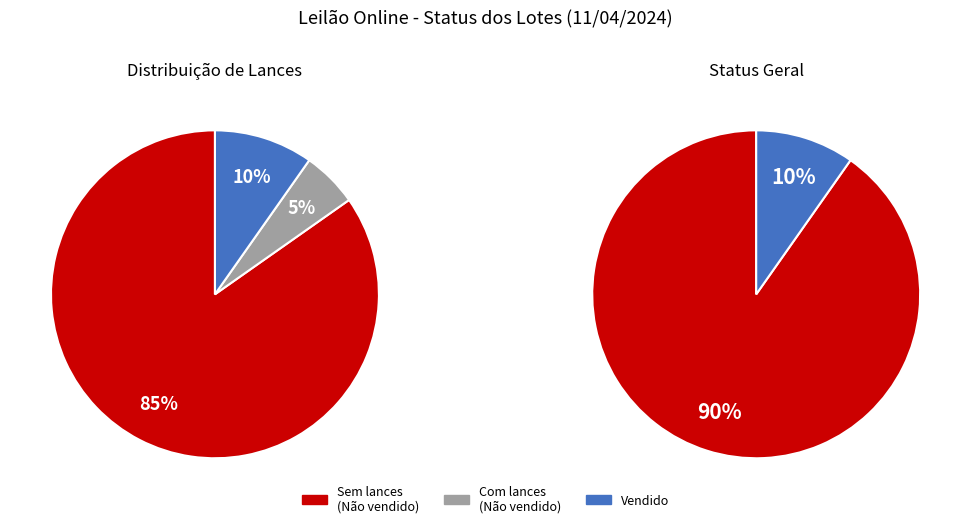

To the nearest percent, what percentage of the pie is Não vendido?

90%